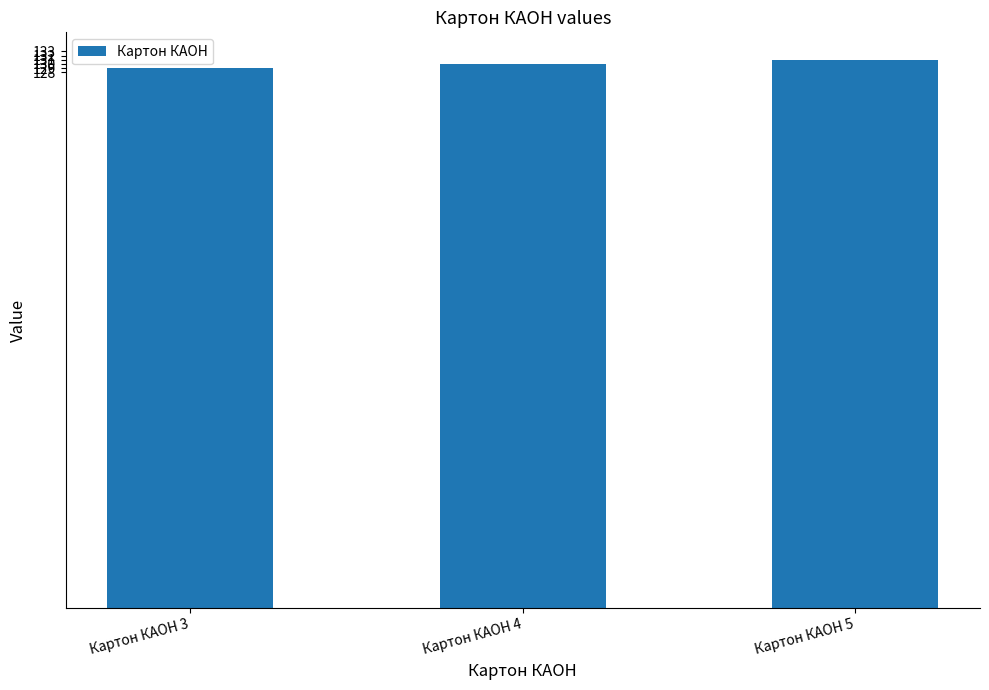

Does the chart contain stacked bars?

No